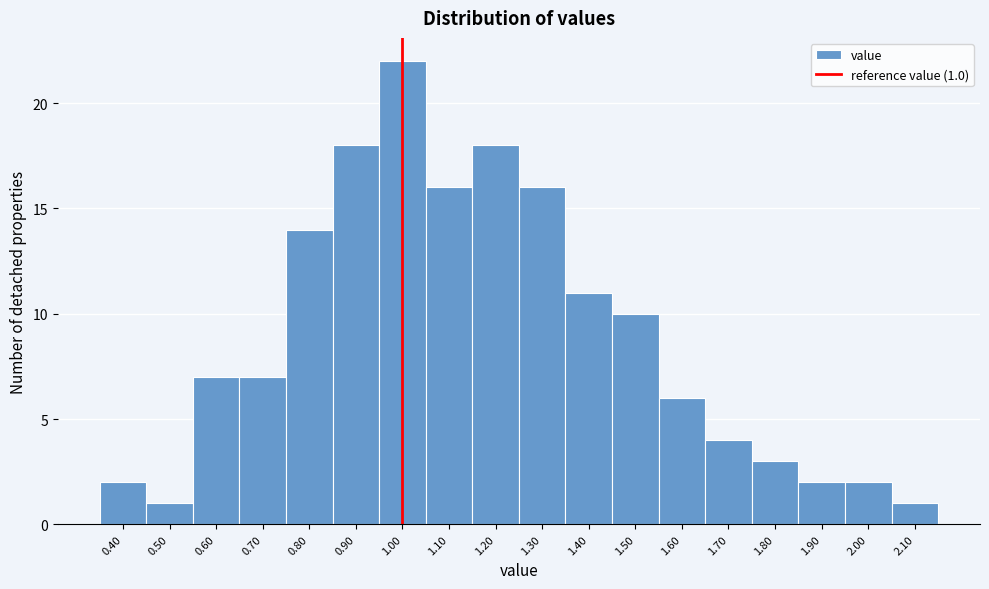

Which range on the x-axis has the tallest bar?

0.95 to 1.05